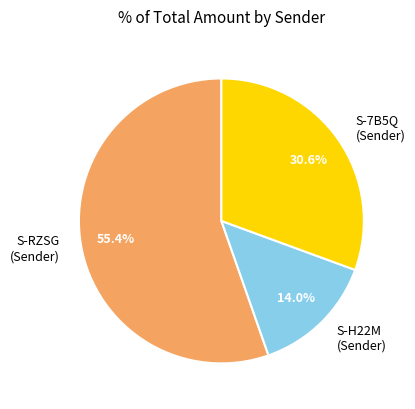

Is there any slice that represents more than half of the pie?

Yes